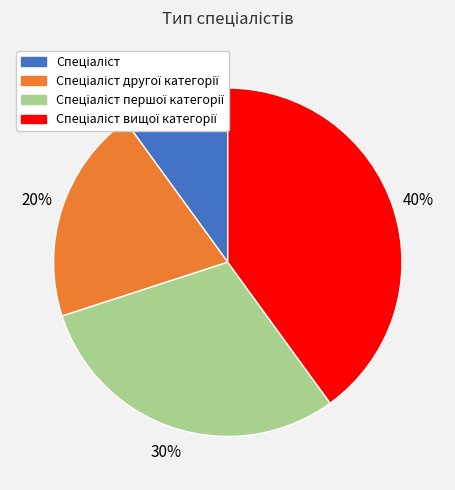

How many segments does this pie chart have?

4